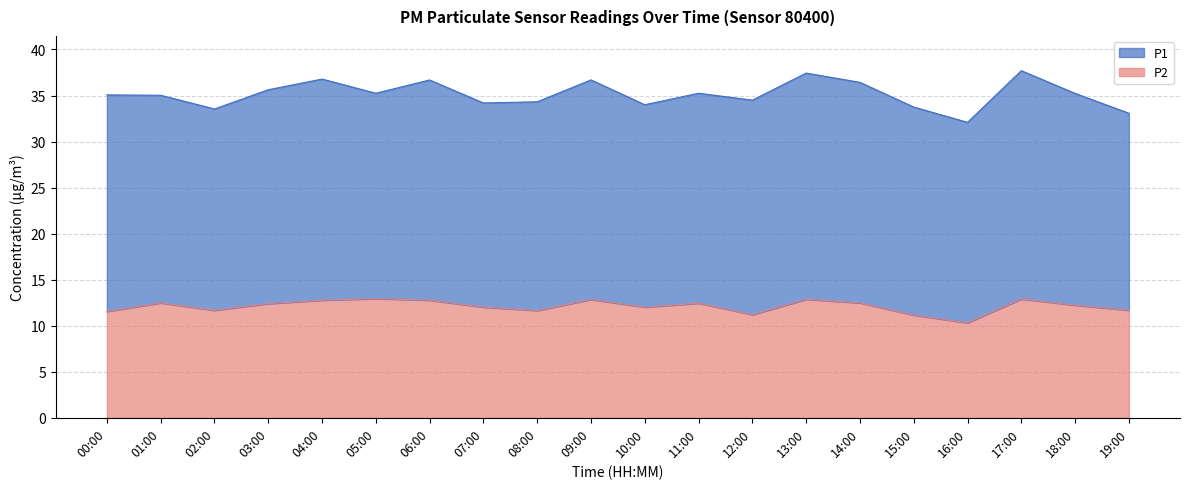

The chart shows a value of 12.5 at 14:00. True or false?

True